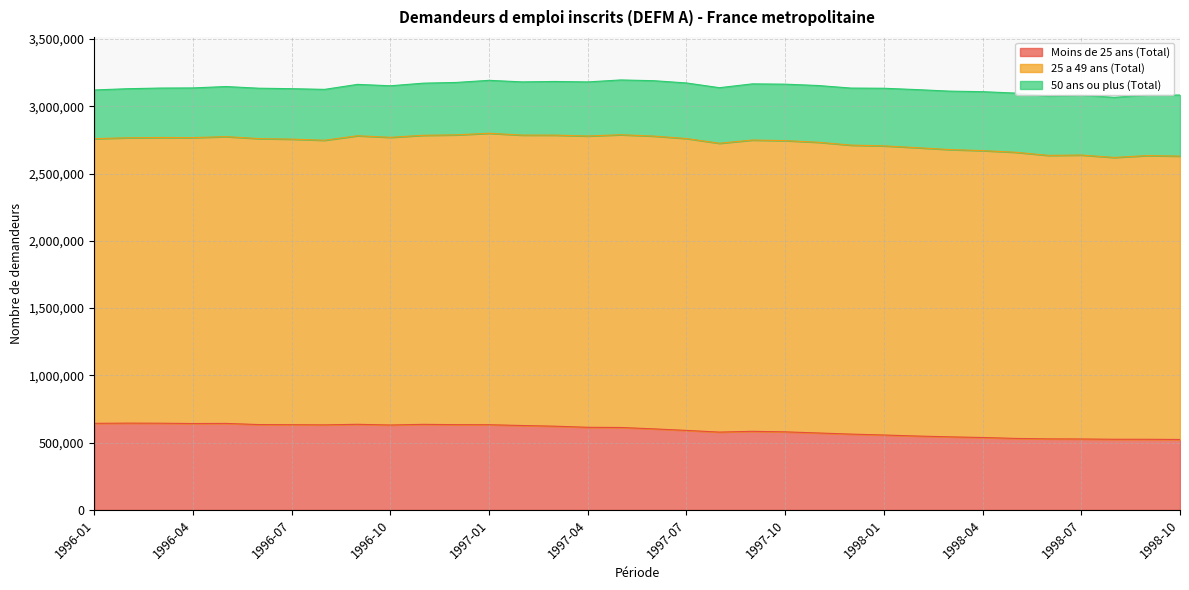

What are all the series names shown in the legend?

Moins de 25 ans (Total), 25 a 49 ans (Total), 50 ans ou plus (Total)